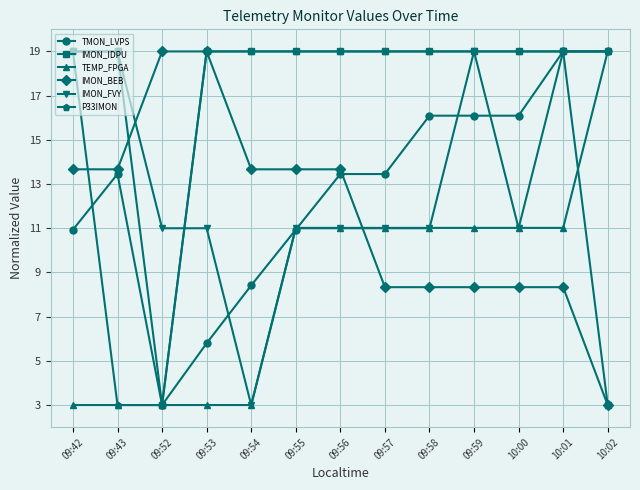

What is the difference between the highest and lowest values at 09:53?

16.0